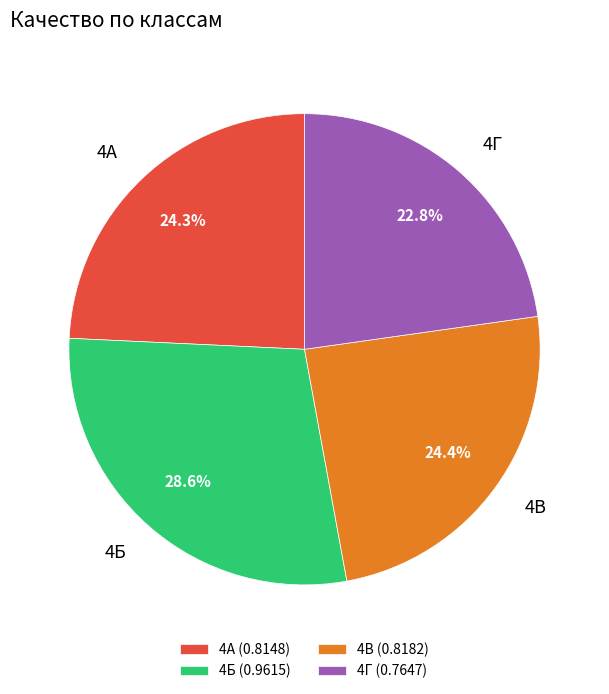

Which slice is the smallest?

4Г